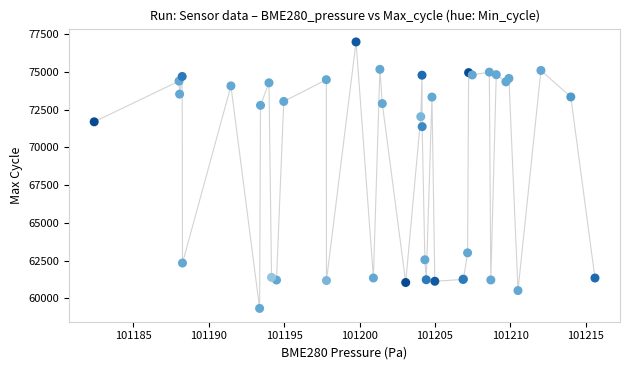

What Y value in the scatter plot is closest to 68158?

71375